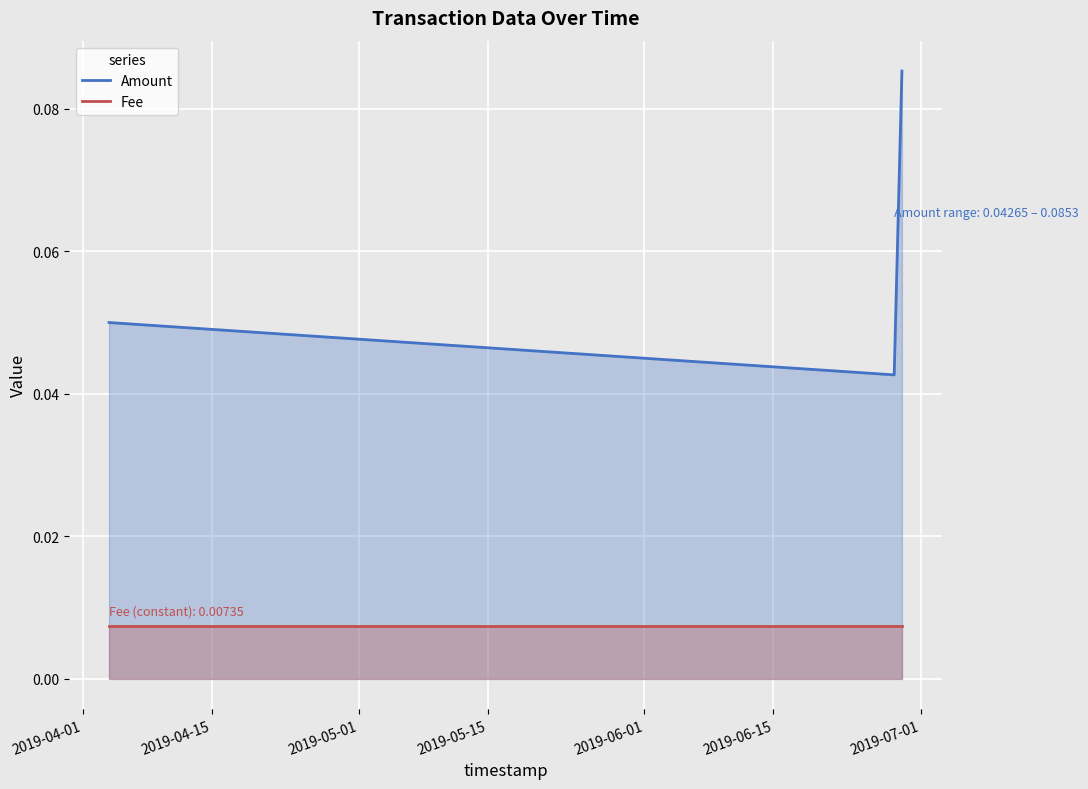

Which series has the largest range (max minus min)?

Amount